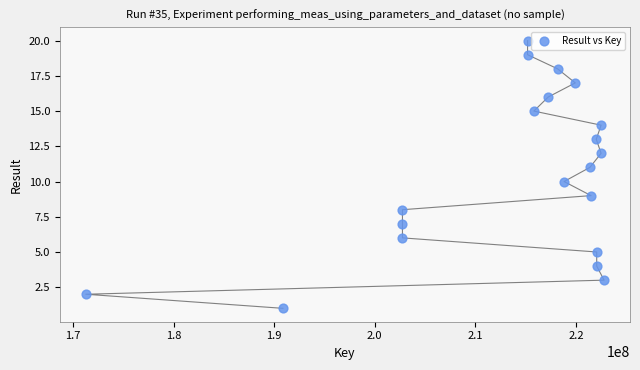

What is the range of X values (max minus min)?

51512183